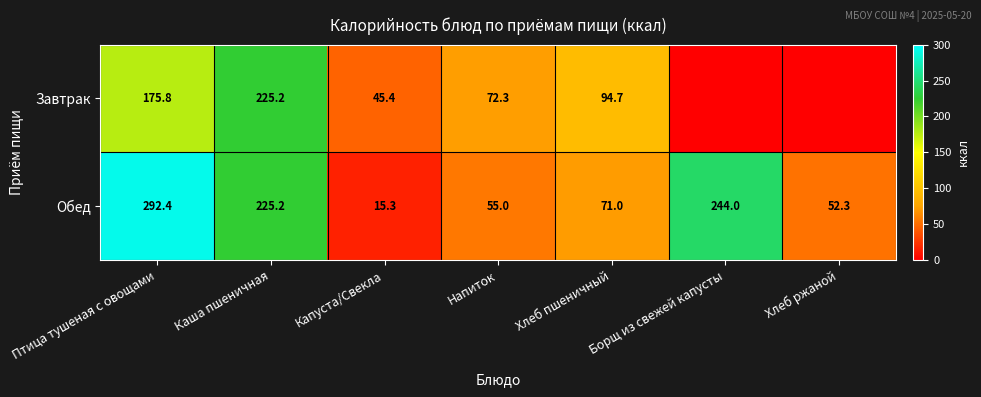

Is it true that Завтрак equals 225.2 at Каша пшеничная?

True